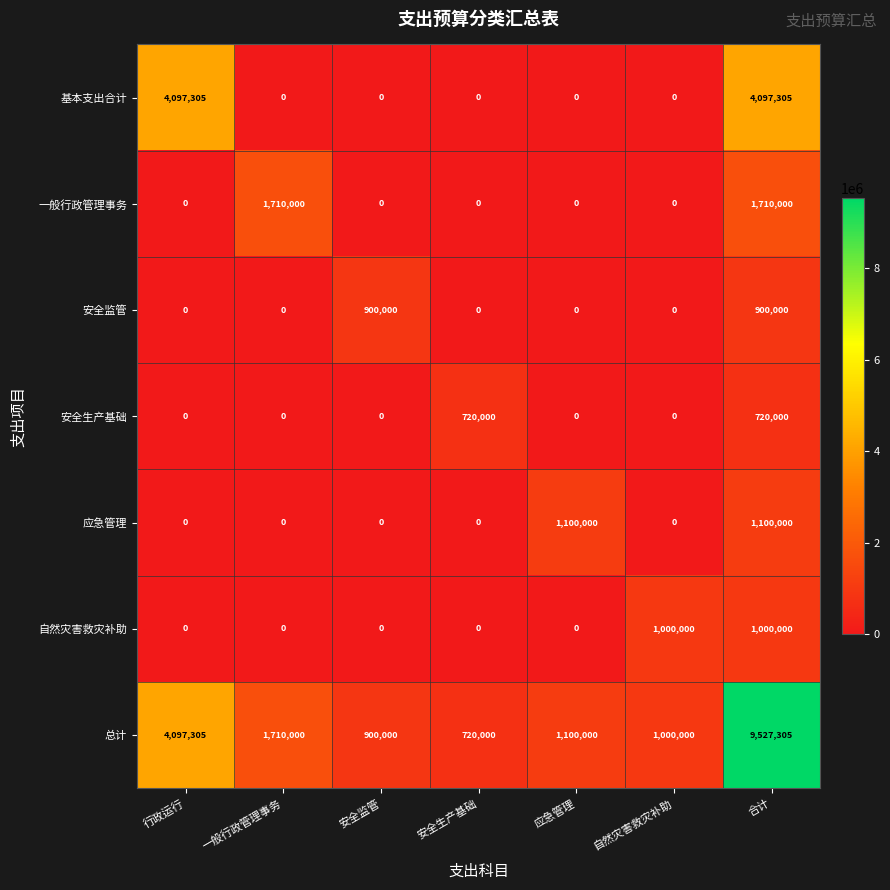

At which label does 总计 reach its peak?

合计